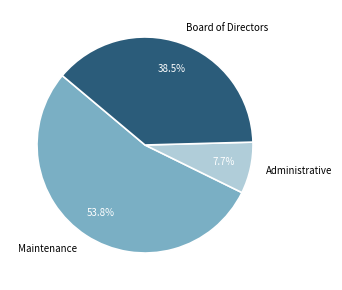

Is there any slice that represents more than half of the pie?

Yes